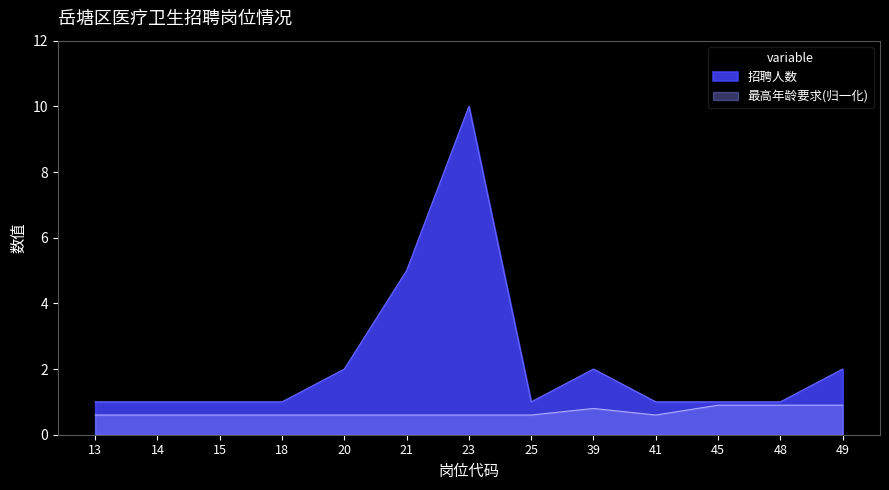

What is the value of the 招聘人数 point at the 11th from the left?

1.0